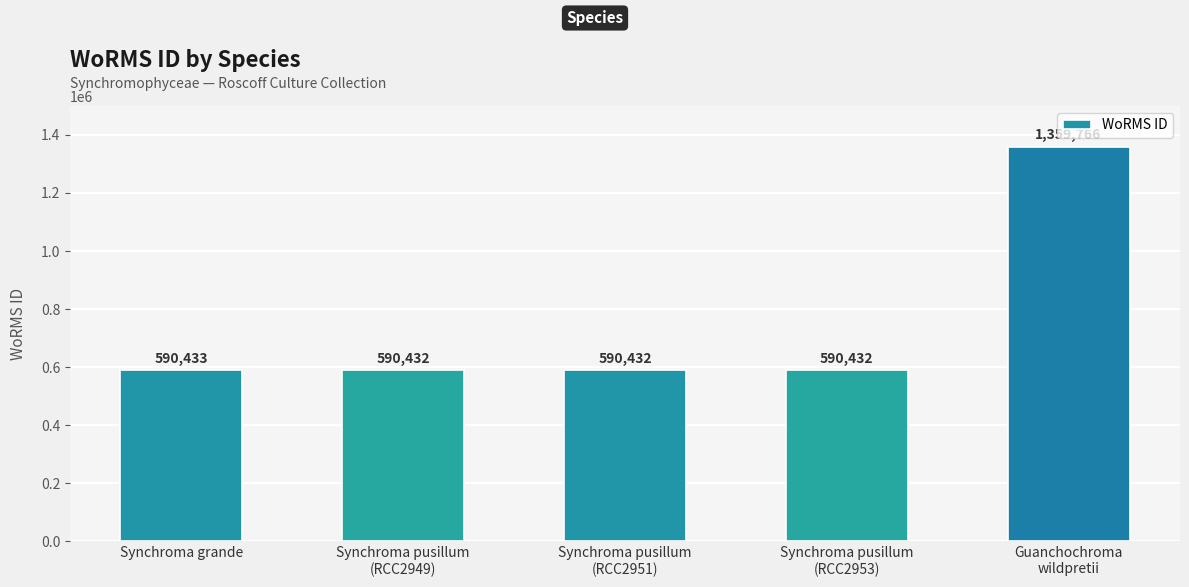

What is the change in value from Synchroma pusillum
(RCC2951) to Guanchochroma
wildpretii?

+769334